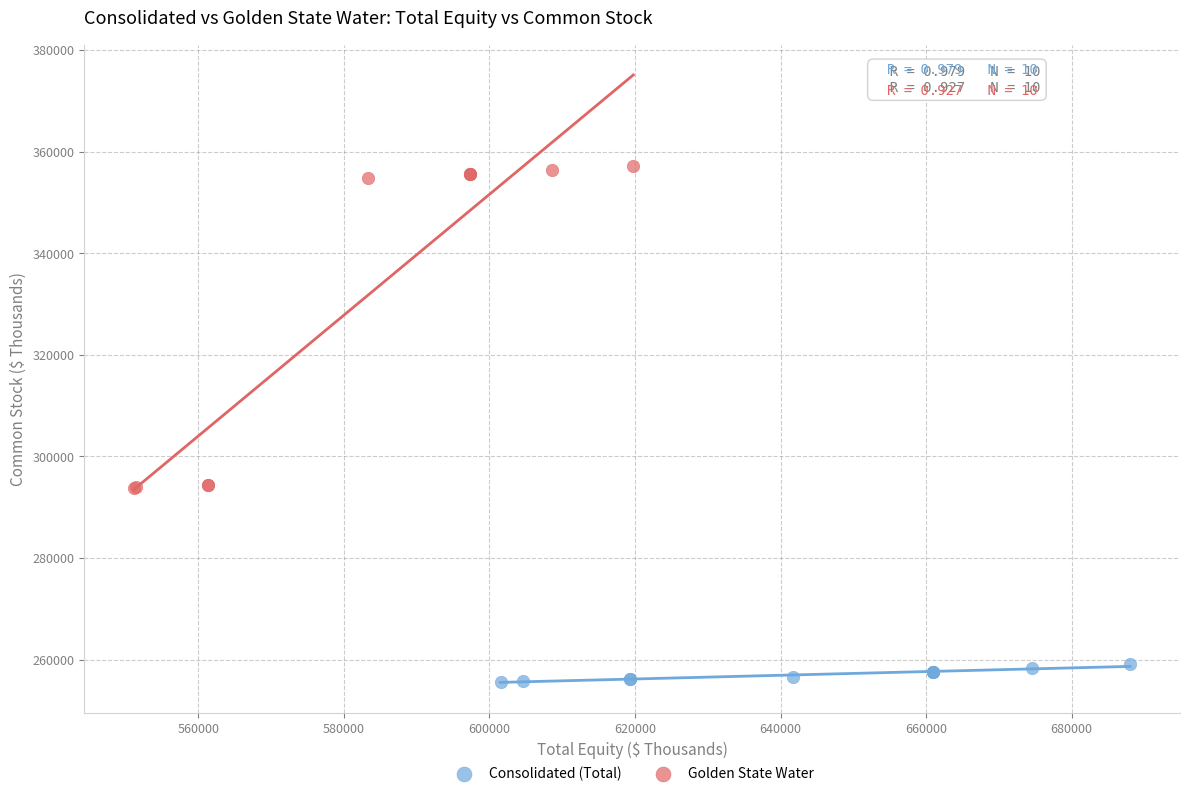

Which series reaches the maximum Y coordinate?

Golden State Water